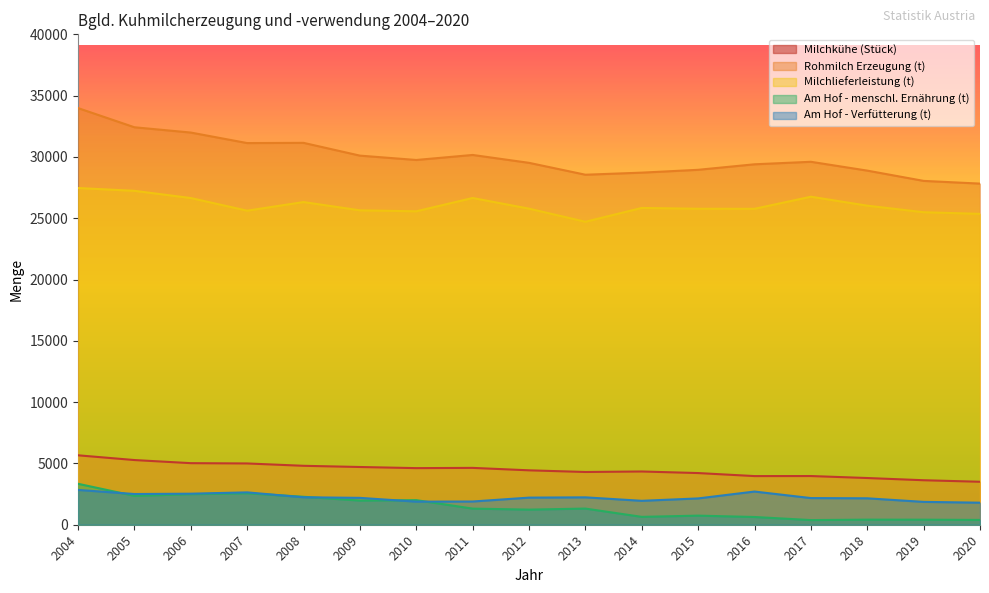

At how many categories does at least one series exceed 23309?

17